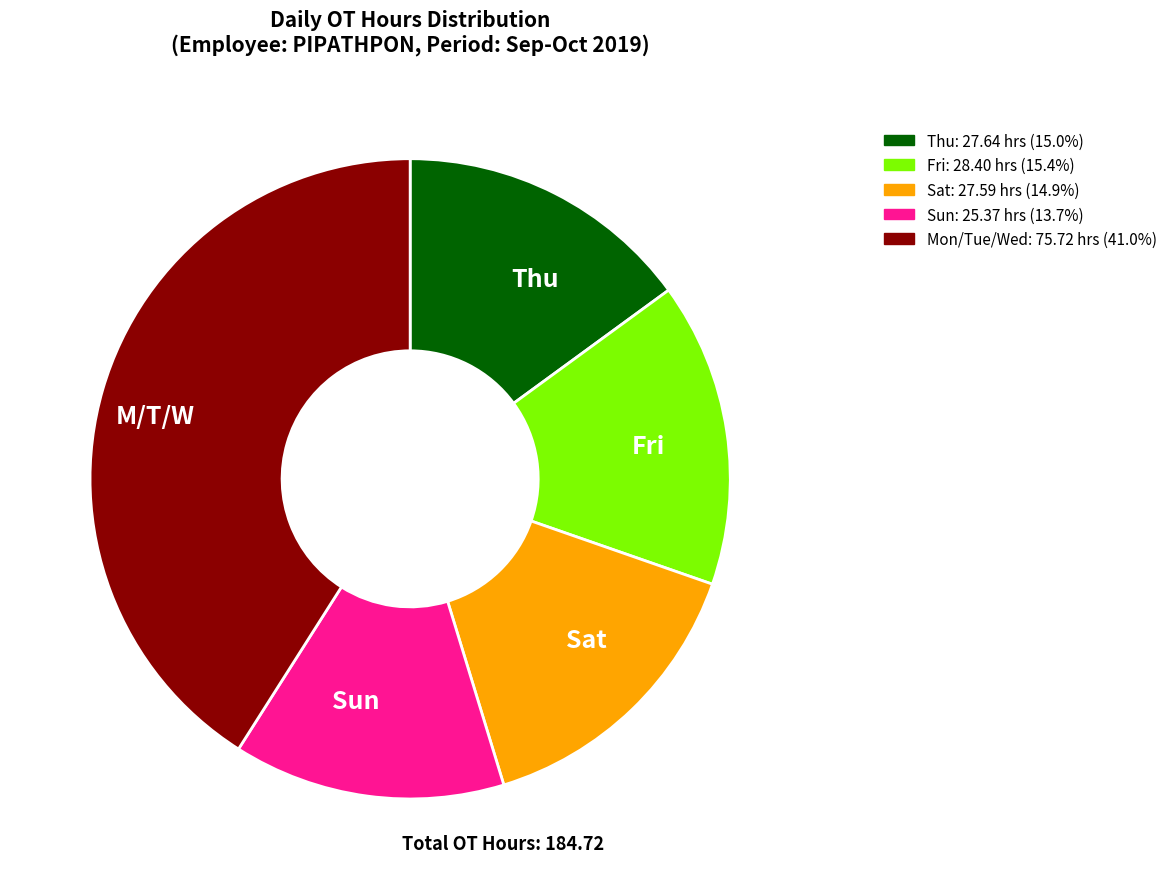

Does any single category account for the majority?

No